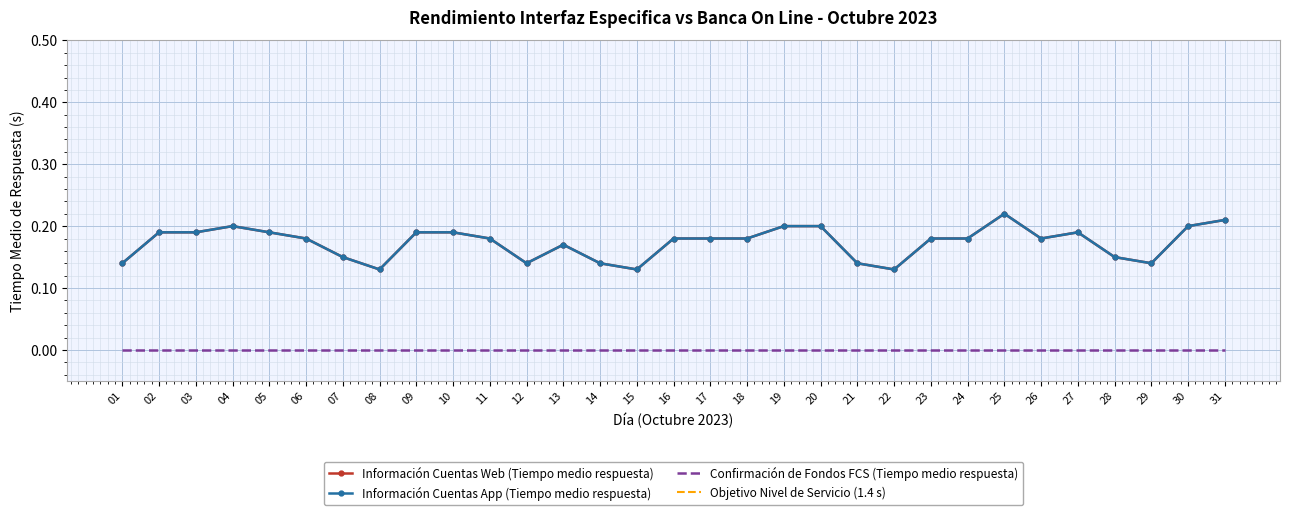

What is the sum of all Información Cuentas App (Tiempo medio respuesta) values?

5.4